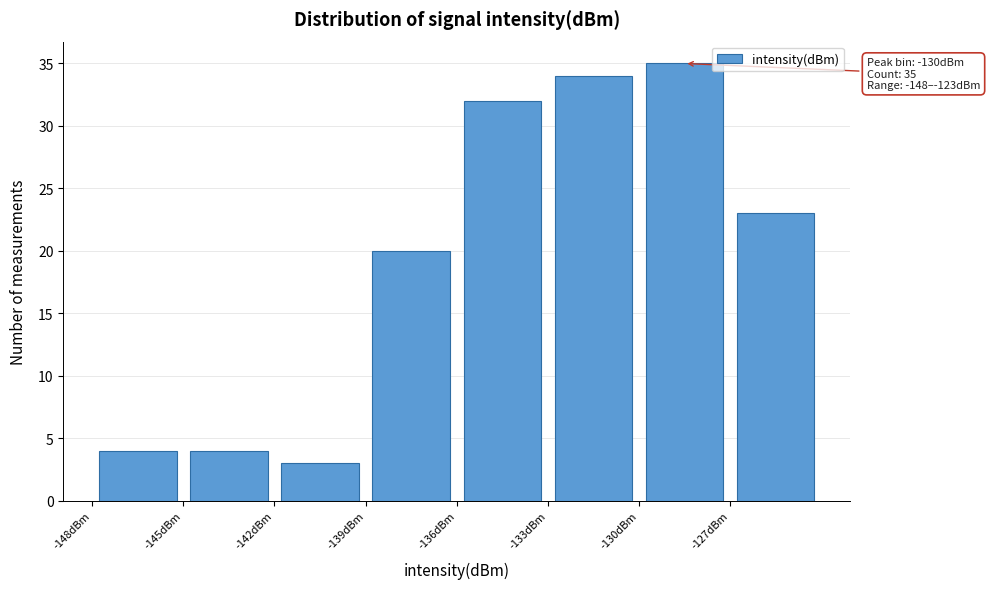

Which range on the x-axis has the tallest bar?

-130 to -127